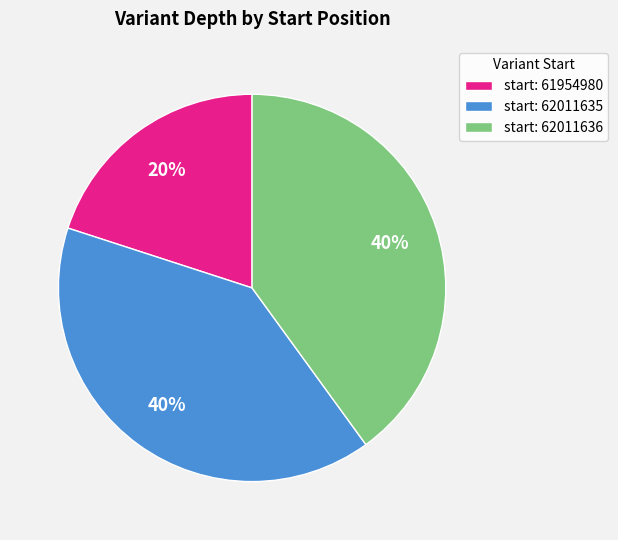

To the nearest percent, what is the difference between the largest and smallest slice percentages?

20%